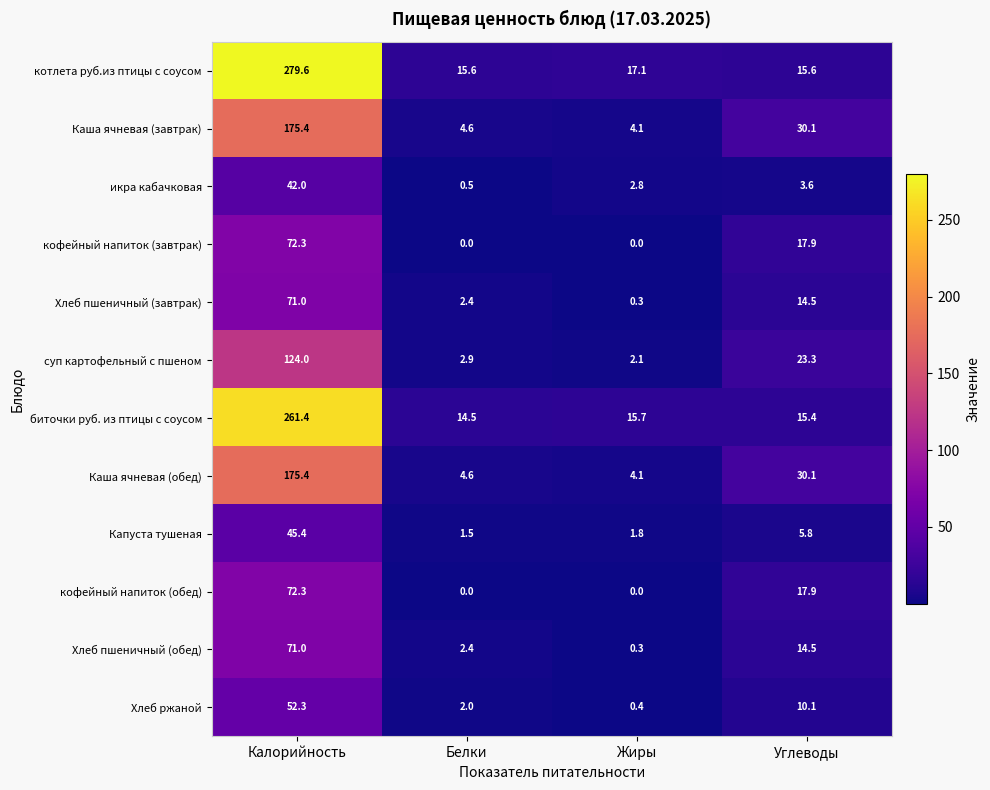

What is the minimum value for Каша ячневая (завтрак)?

4.1